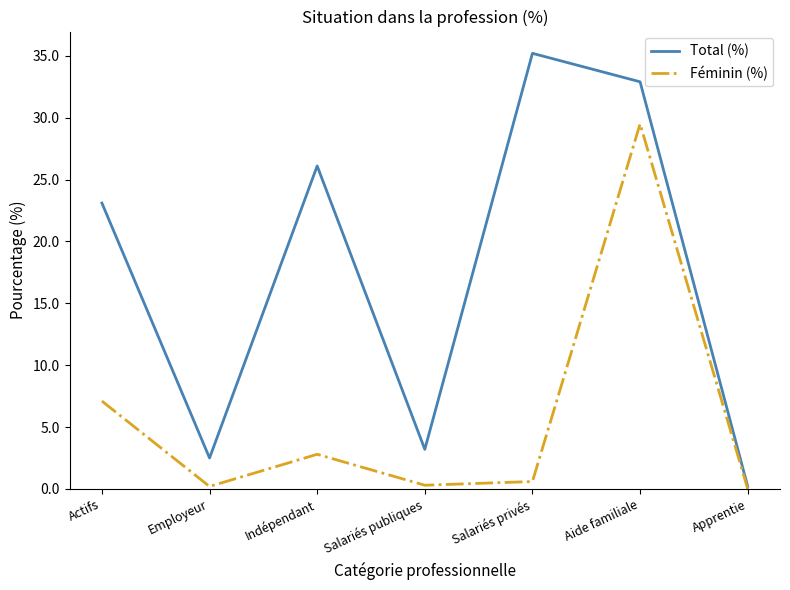

What is the difference between the Féminin (%) values at Apprentie and Aide familiale?

29.5